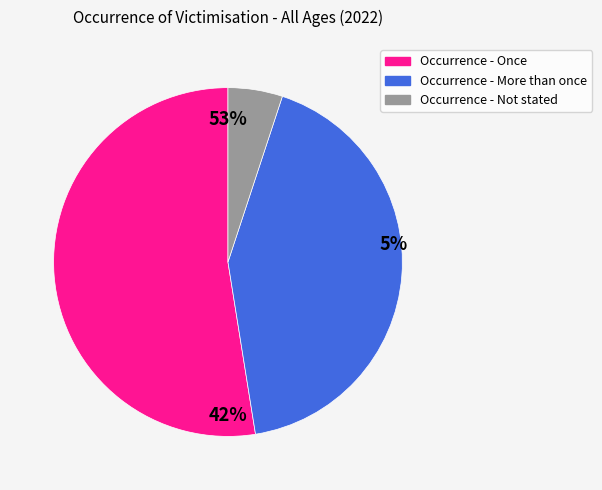

Which slice is the smallest?

Occurrence - Not stated